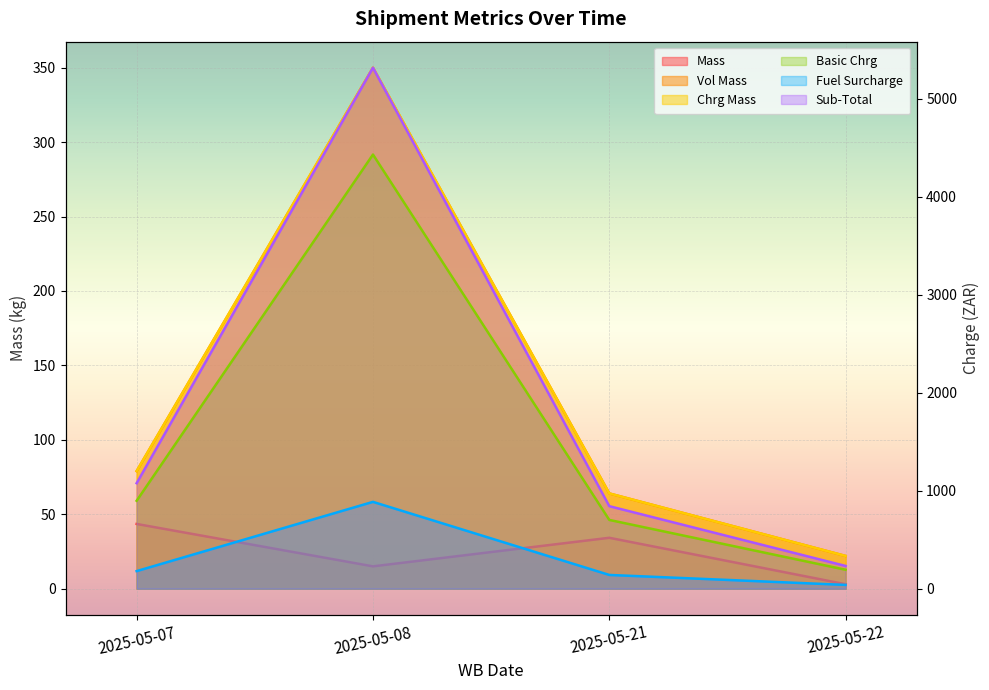

List the labels in order of Basic Chrg value, smallest first.

2025-05-22, 2025-05-21, 2025-05-07, 2025-05-08